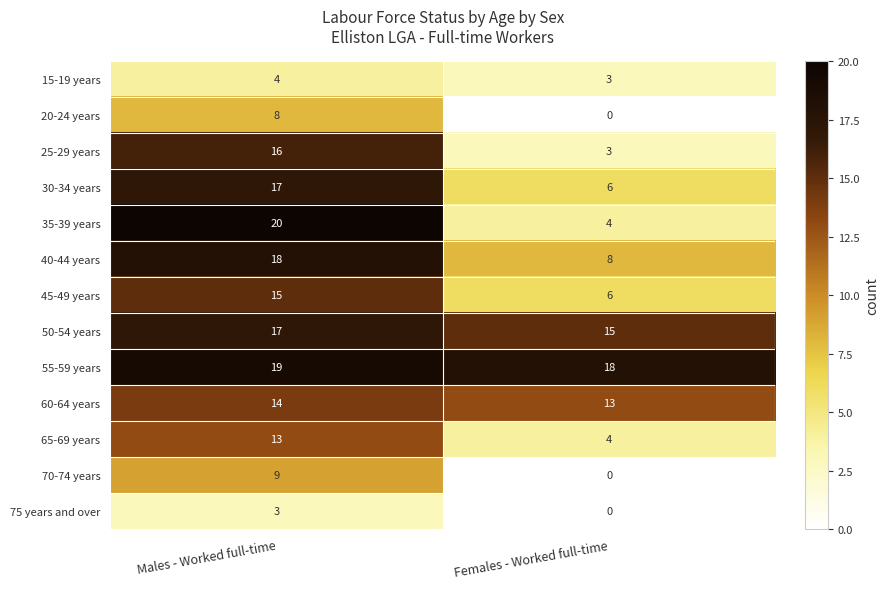

Reading left to right, extract all data points from this chart.

15-19 years: 4	3
20-24 years: 8	0
25-29 years: 16	3
30-34 years: 17	6
35-39 years: 20	4
40-44 years: 18	8
45-49 years: 15	6
50-54 years: 17	15
55-59 years: 19	18
60-64 years: 14	13
65-69 years: 13	4
70-74 years: 9	0
75 years and over: 3	0